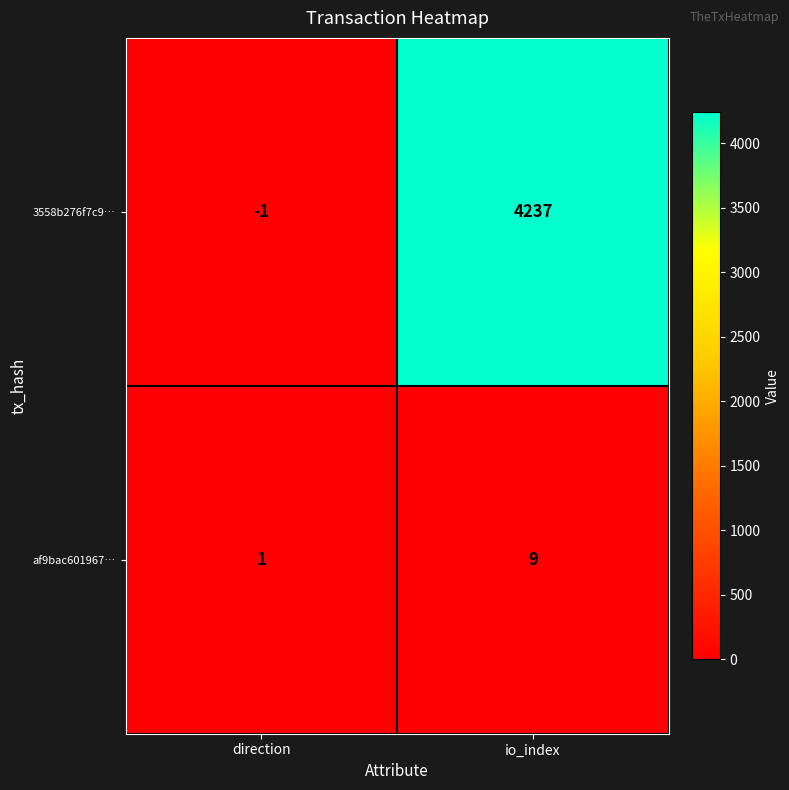

List the series in order of their peak value, highest first.

3558b276f7c9…, af9bac601967…